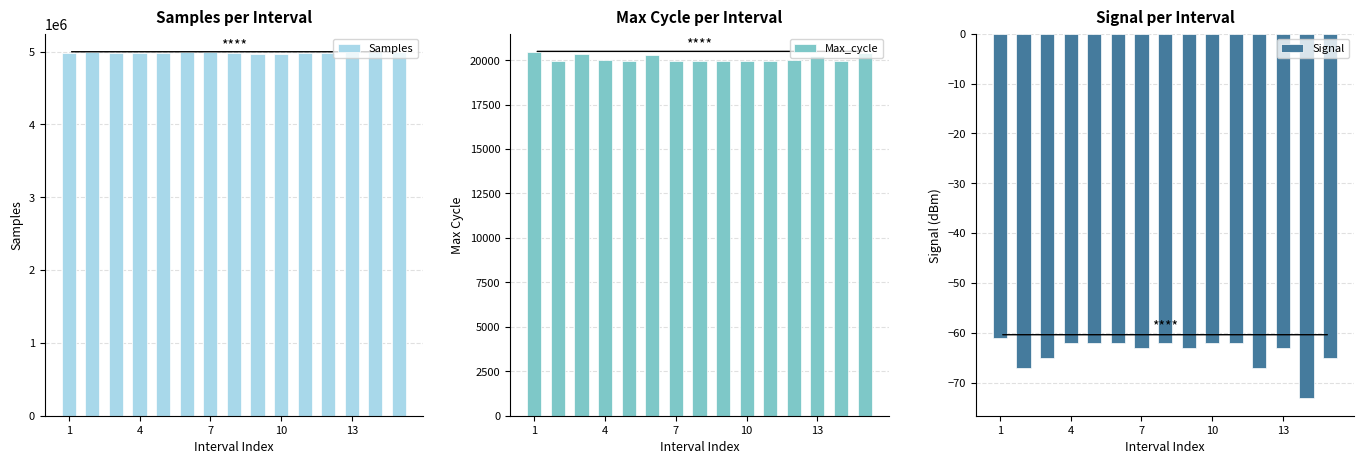

What is the label of the 15th bar from the right?

1